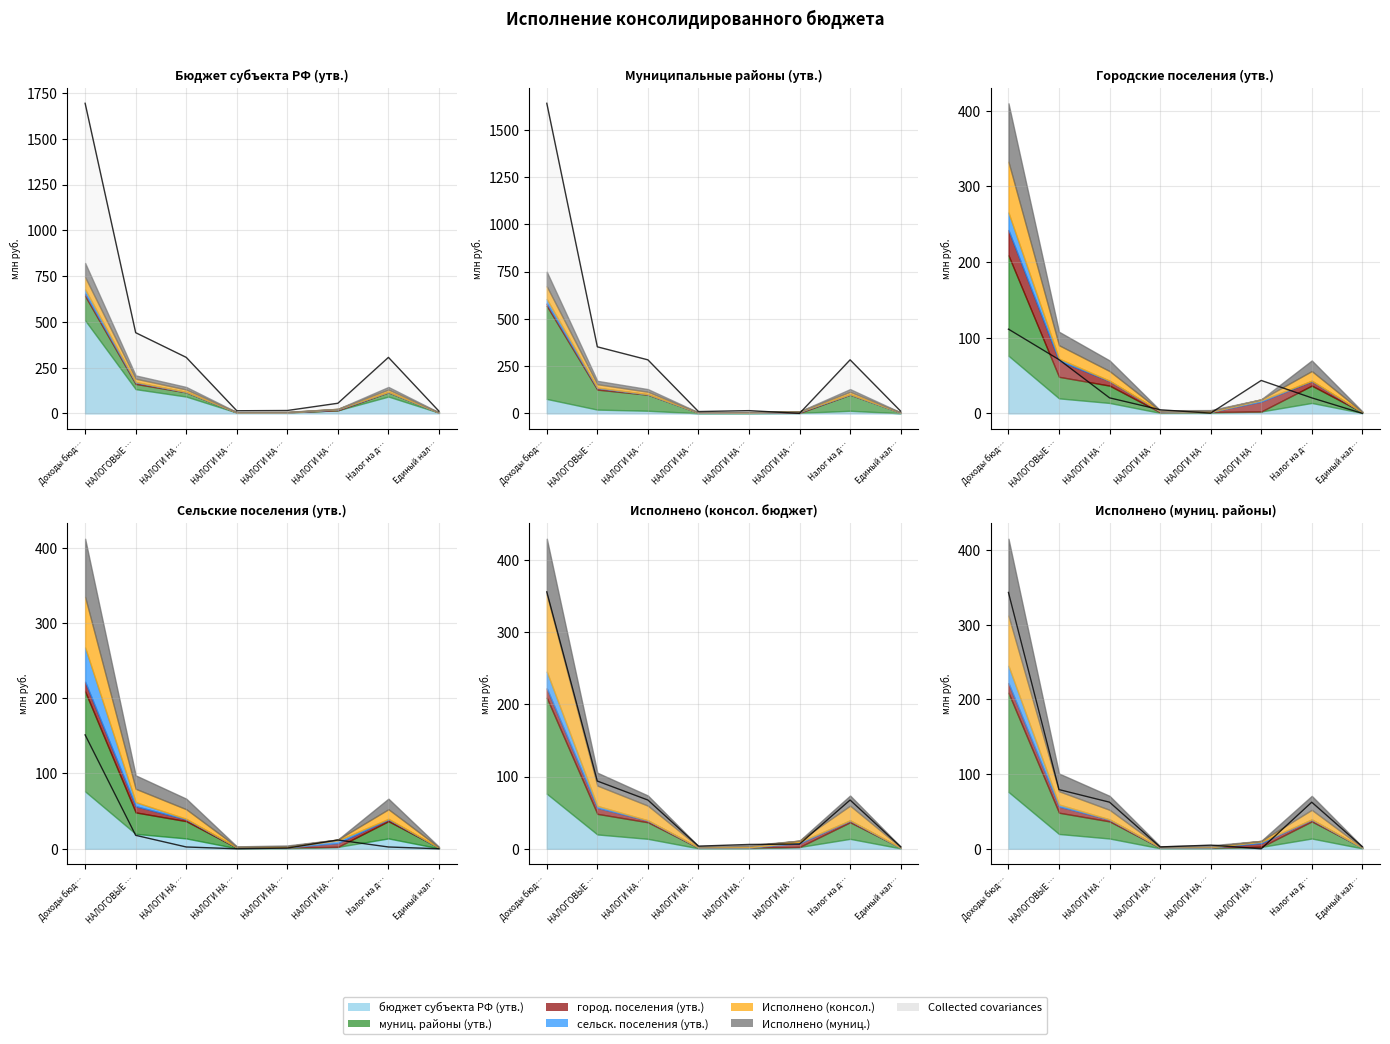

Is the value of бюджеты сельских поселений (утв.) at НАЛОГИ НА … greater than the value of бюджеты муниципальных районов (утв.) at НАЛОГИ НА …?

No